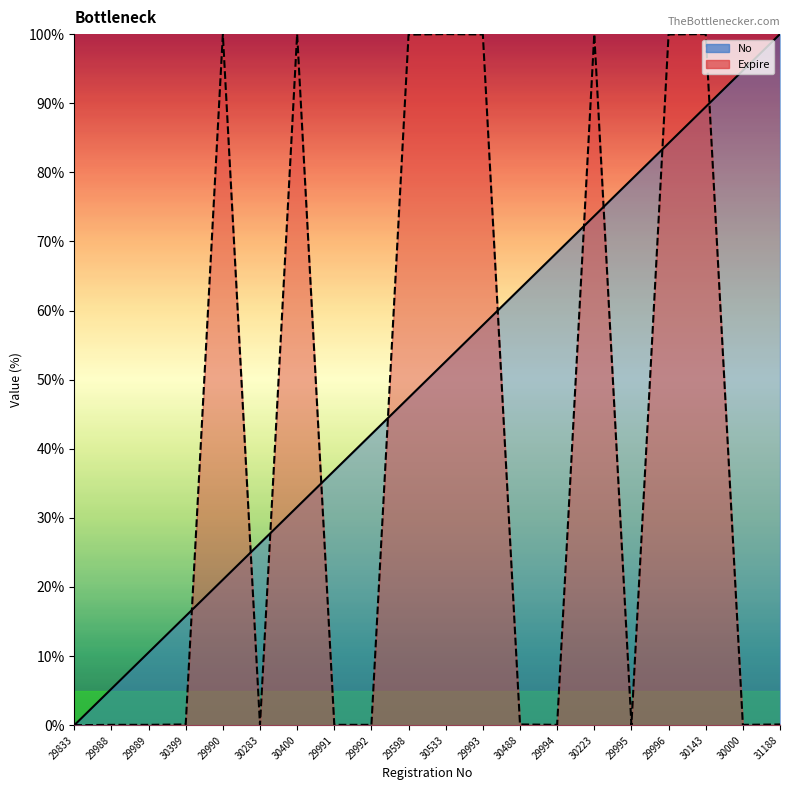

Is the value of No at 30533 greater than the value of Expire at 30399?

Yes